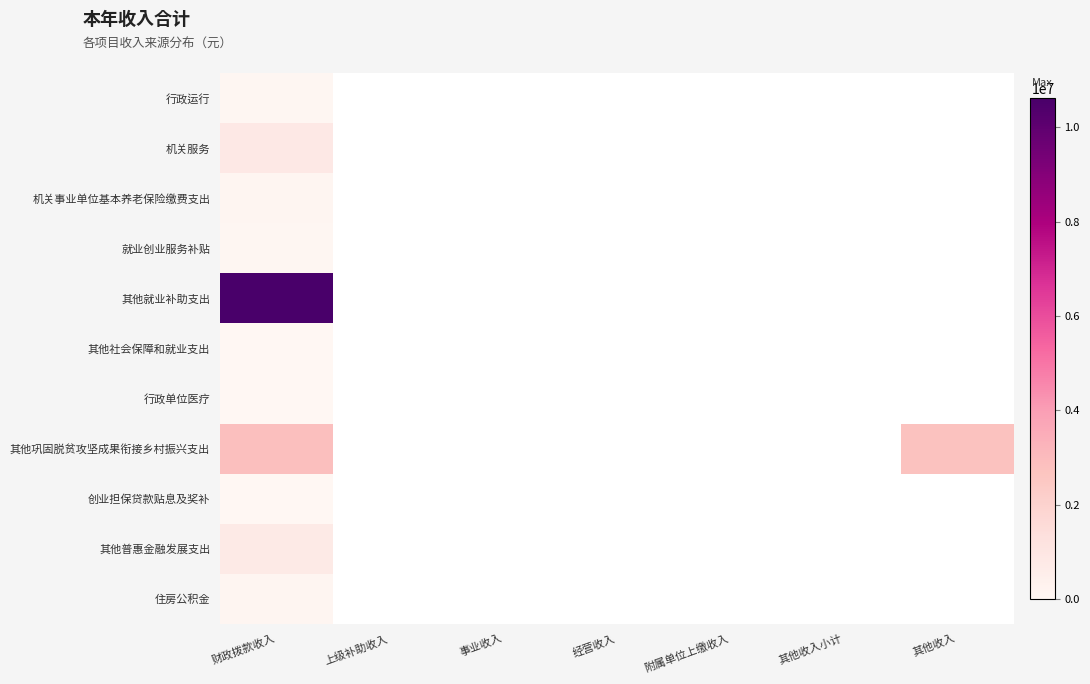

Where is 就业创业服务补贴 nearest to the value 52518?

财政拨款收入